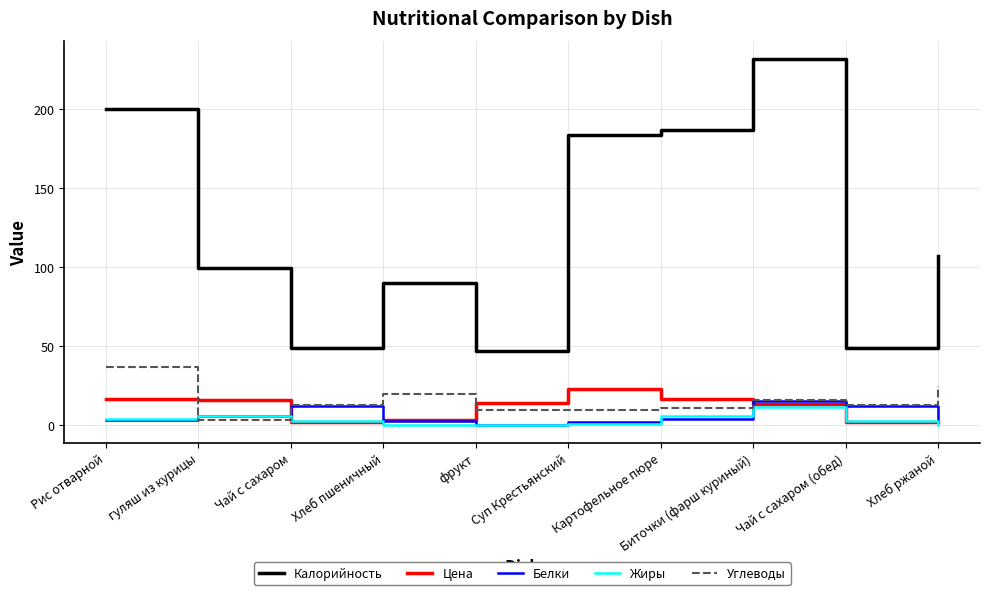

Is it true that Белки equals 2.4 at Хлеб ржаной?

True